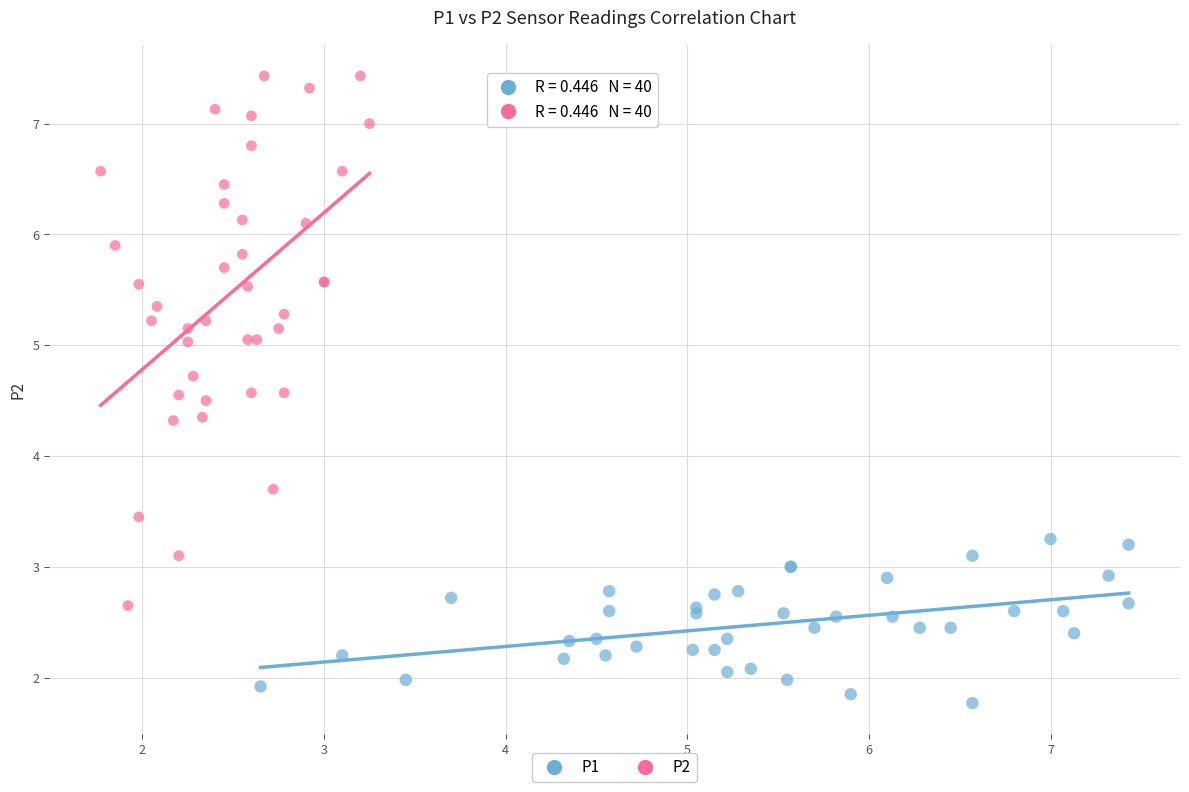

Which series contains the lowest Y value?

P1